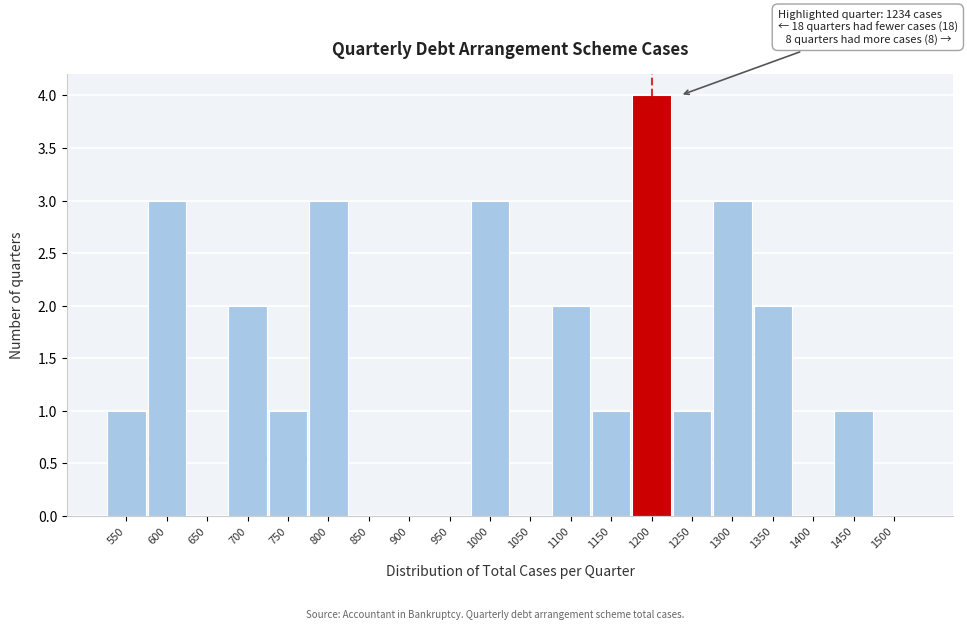

Reading left to right, extract all data points from this chart.

550=1	600=3	650=0	700=2	750=1	800=3	850=0	900=0	950=0	1000=3	1050=0	1100=2	1150=1	1200=4	1250=1	1300=3	1350=2	1400=0	1450=1	1500=0